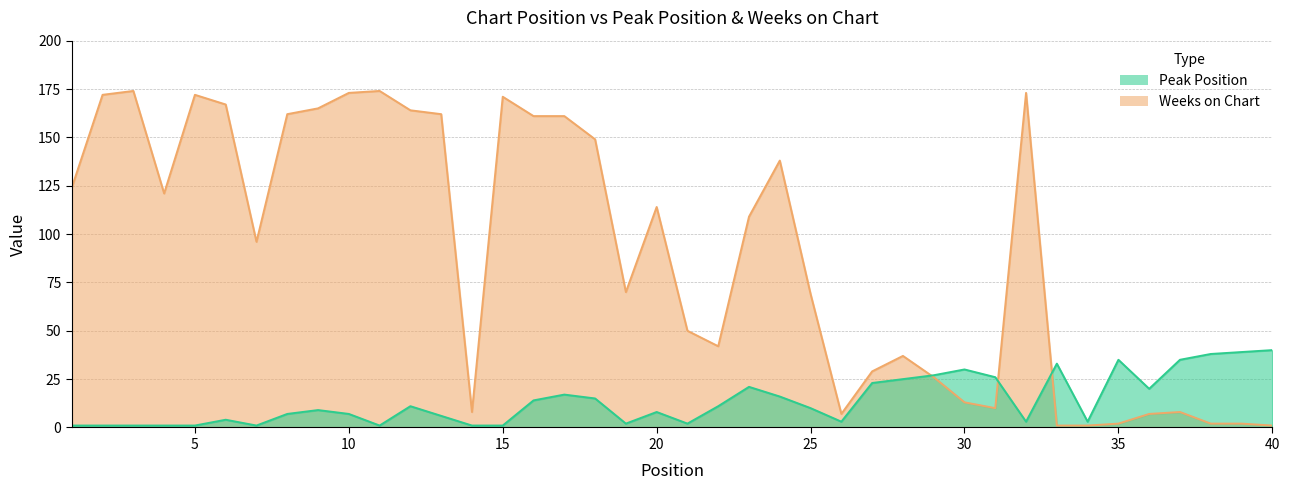

Reading right to left, what are all the values shown in this chart?

Peak Position: 40	39	38	35	20	35	3	33	3	26	30	27	25	23	3	10	16	21	11	2	8	2	15	17	14	1	1	6	11	1	7	9	7	1	4	1	1	1	1	1
Weeks on Chart: 1	2	2	8	7	2	1	1	173	10	13	26	37	29	7	69	138	109	42	50	114	70	149	161	161	171	8	162	164	174	173	165	162	96	167	172	121	174	172	124